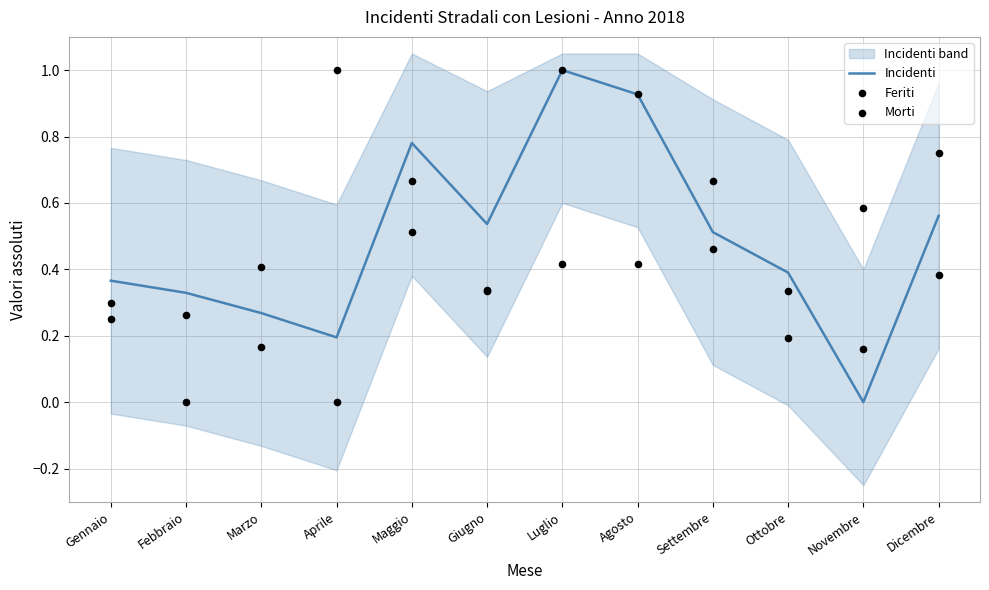

Which series has the largest total across all categories?

Incidenti